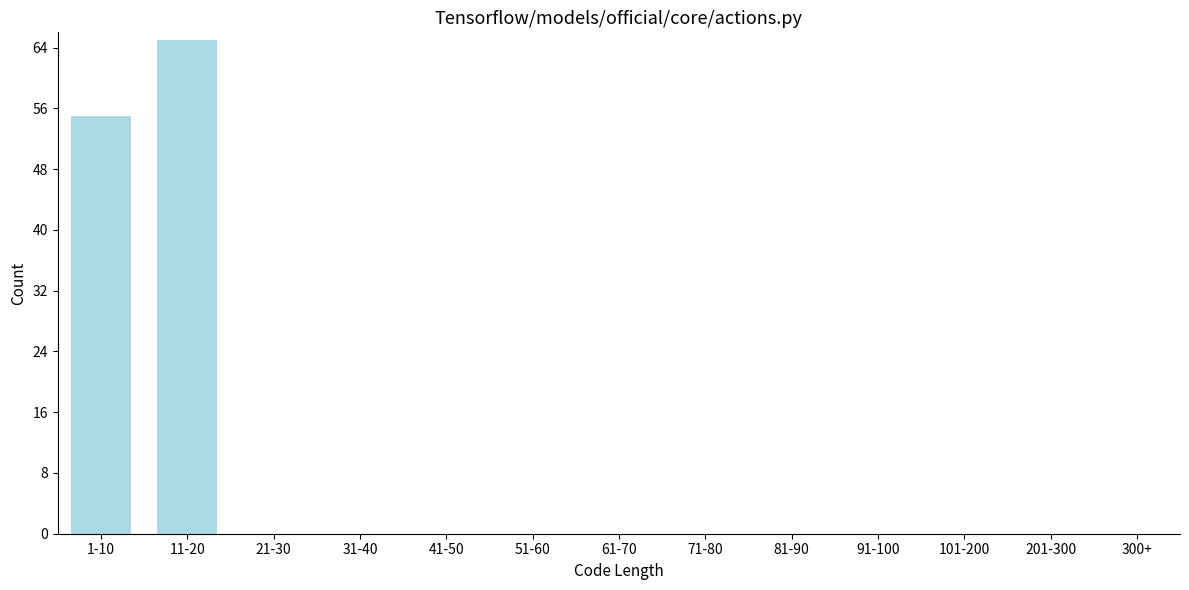

Reading right to left, extract all data points from this chart.

300+=0	201-300=0	101-200=0	91-100=0	81-90=0	71-80=0	61-70=0	51-60=0	41-50=0	31-40=0	21-30=0	11-20=65	1-10=55